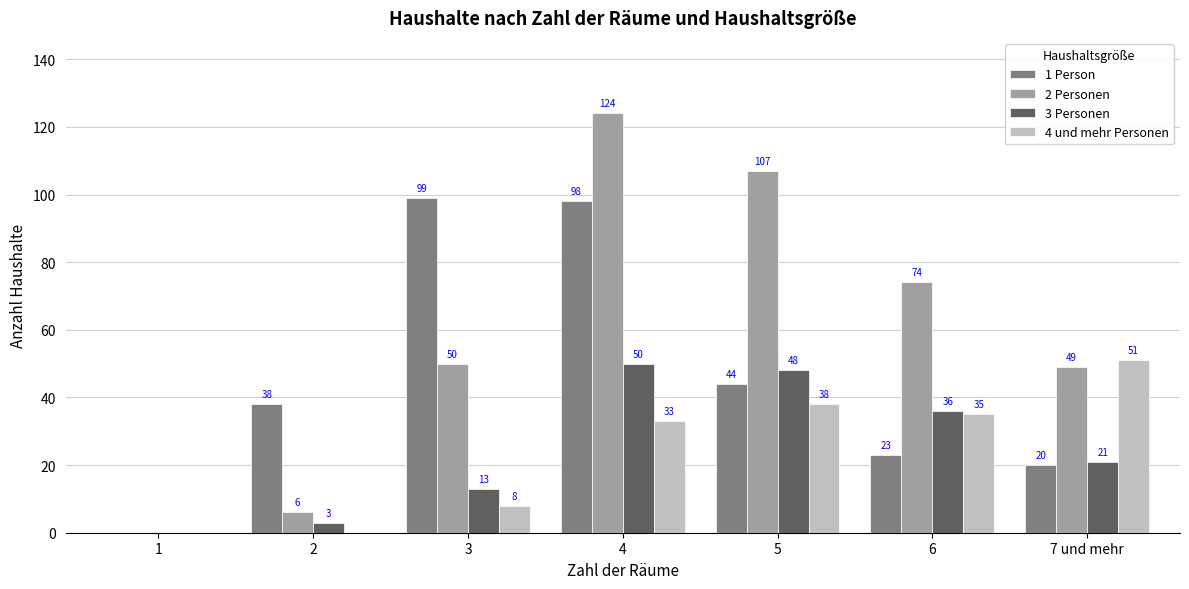

What is the sum of all 2 Personen values?

410